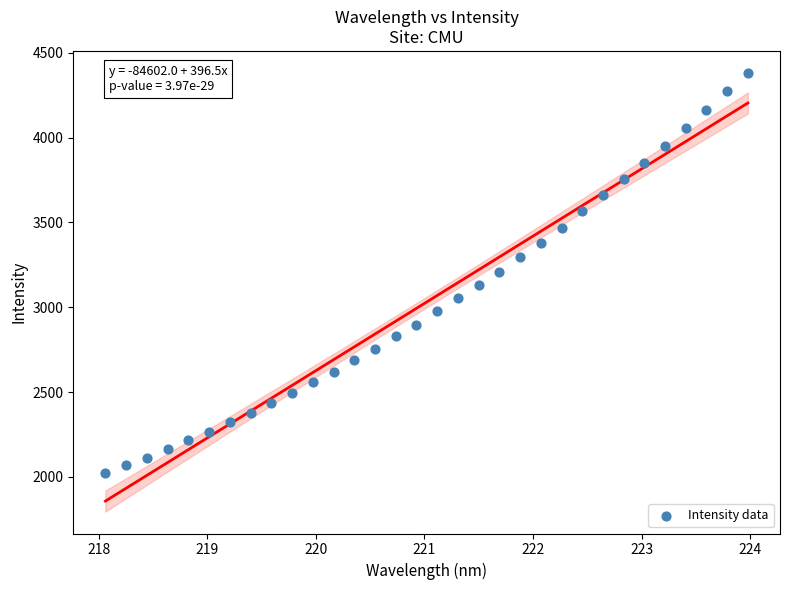

What is the range of Y values (max minus min)?

2359.2